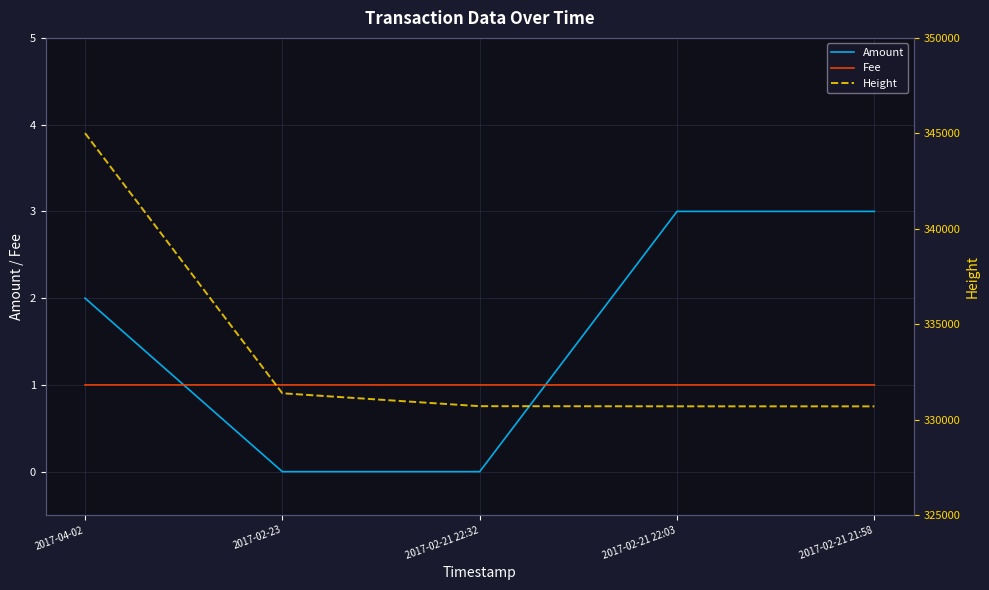

What is the sum of the Height values at 2017-02-21 22:32 and 2017-04-02?

675714.0